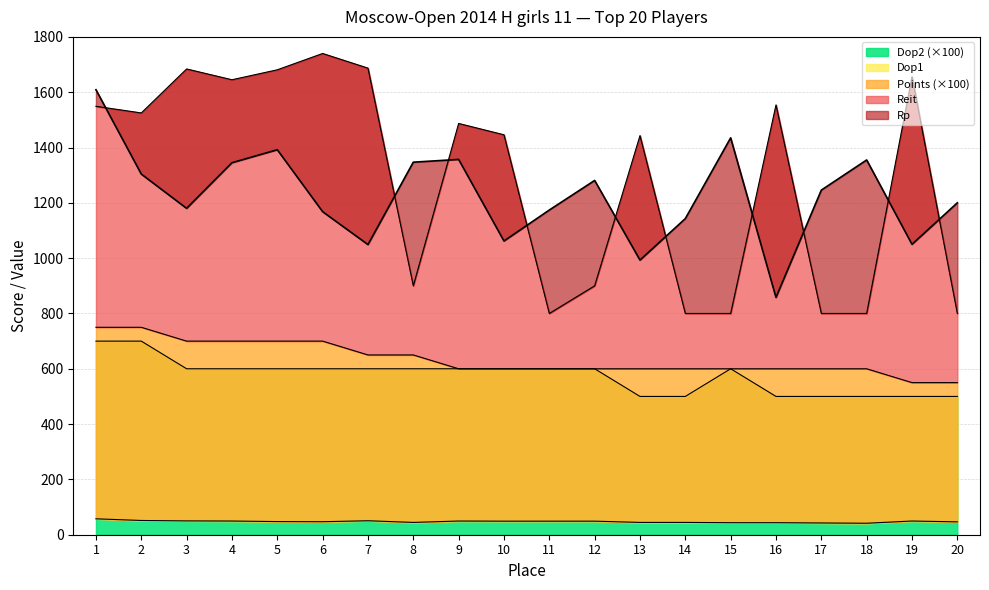

What is the minimum value for Dop2 (×100)?

500